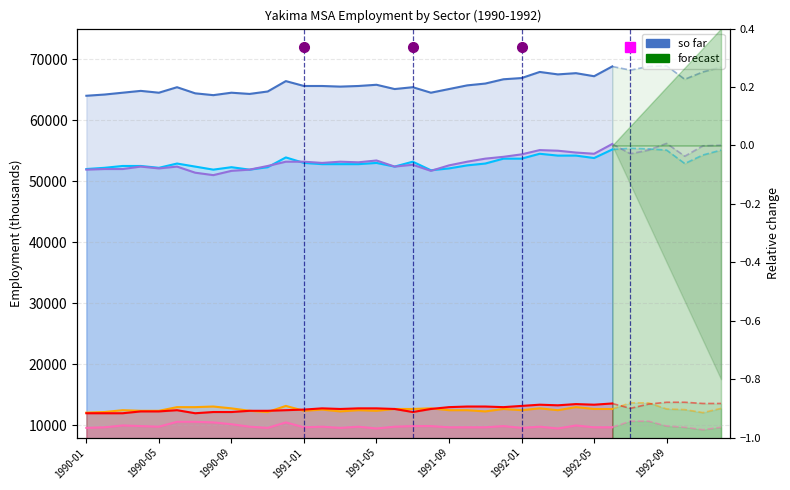

List the series in order of their peak value, highest first.

Total Nonfarm, Service Providing, Total Private, Government, Goods Producing, Manufacturing